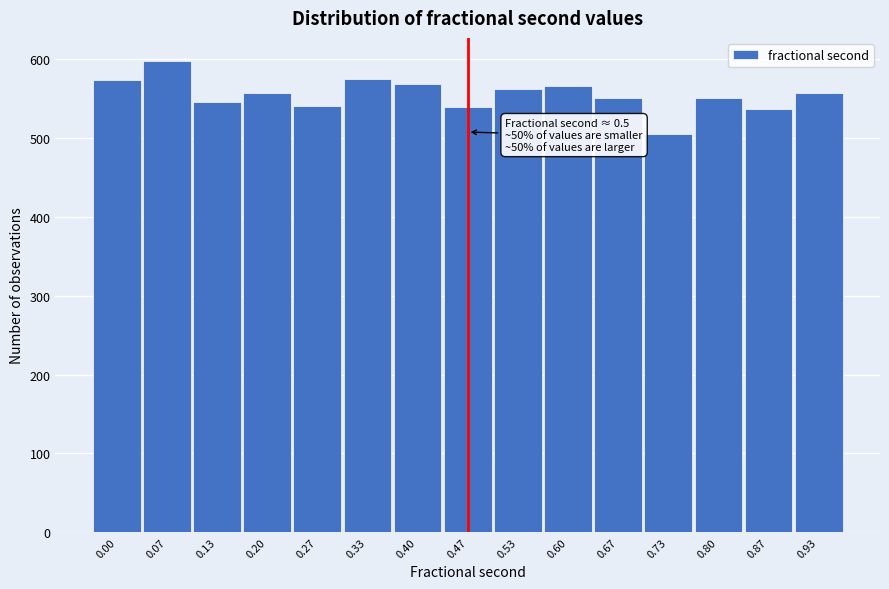

What is the maximum value shown in the chart?

597